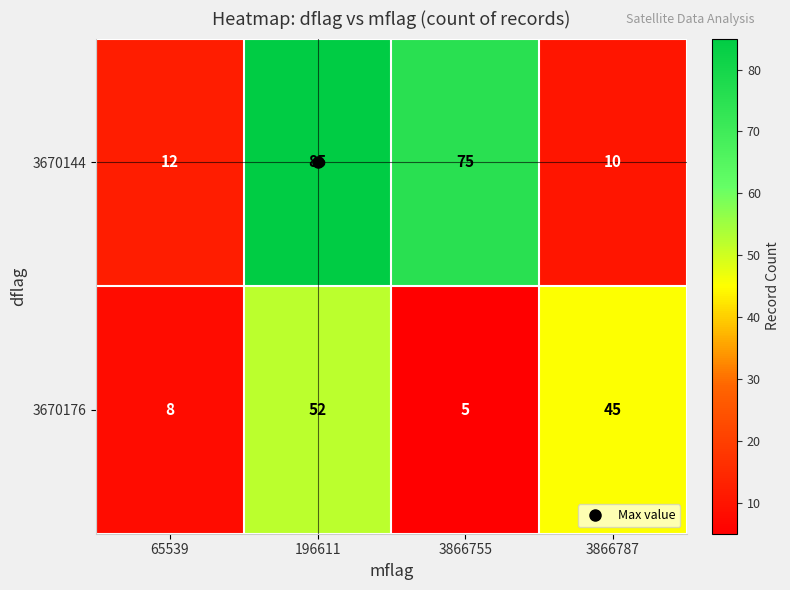

At which category does the chart reach its minimum across all series?

3866755